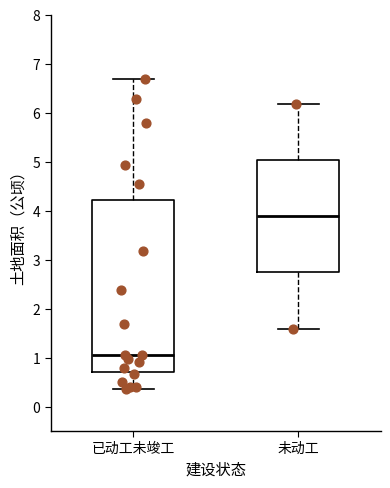

Reading left to right, read every box against the y-axis: the position of its median line, the range the box covers, and the ends of its whiskers. The values are not printed on the chart, so give them approximately, as read against the axis.

已动工未竣工: median 1.1, box 0.7 to 4.2, whiskers 0.4 to 6.7
未动工: median 3.9, box 2.7 to 5.0, whiskers 1.6 to 6.2